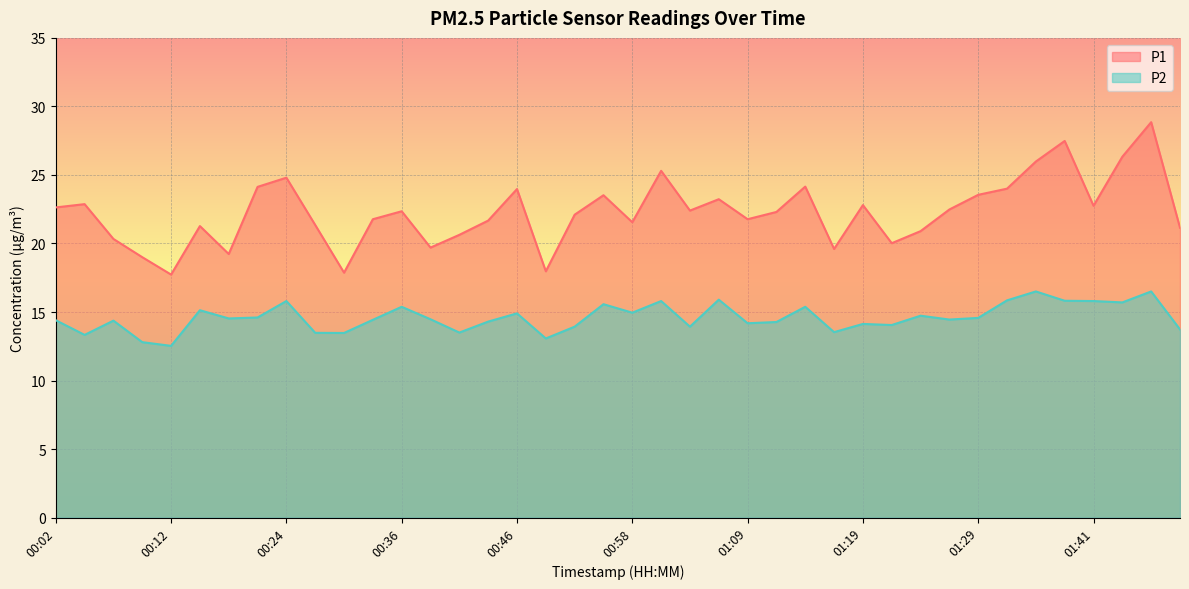

How many lines are shown in the chart?

2